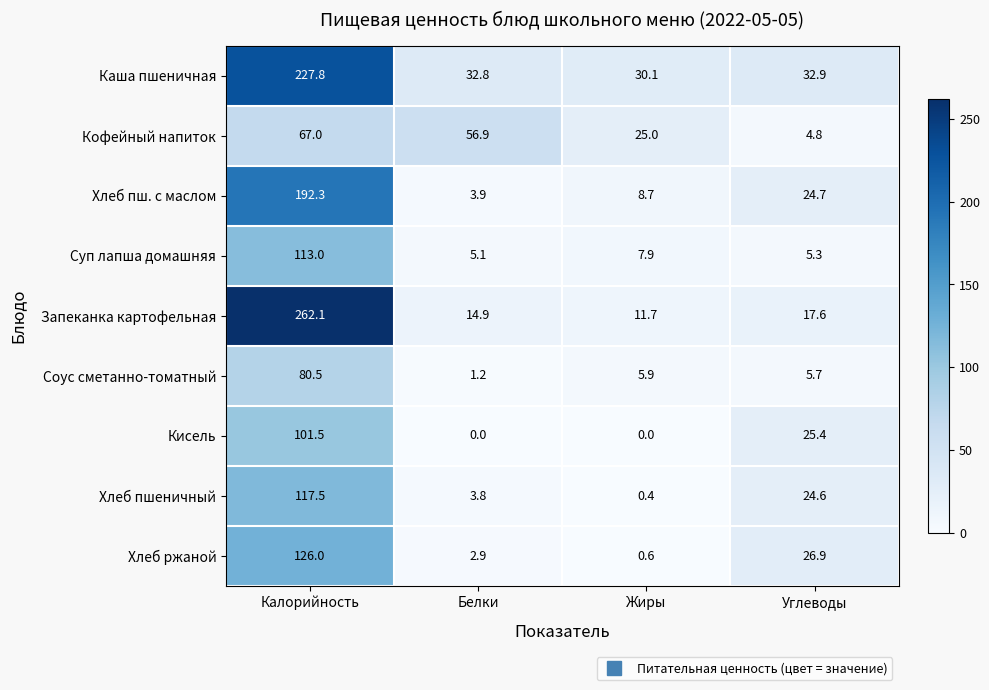

What is the minimum value for Каша пшеничная?

30.1